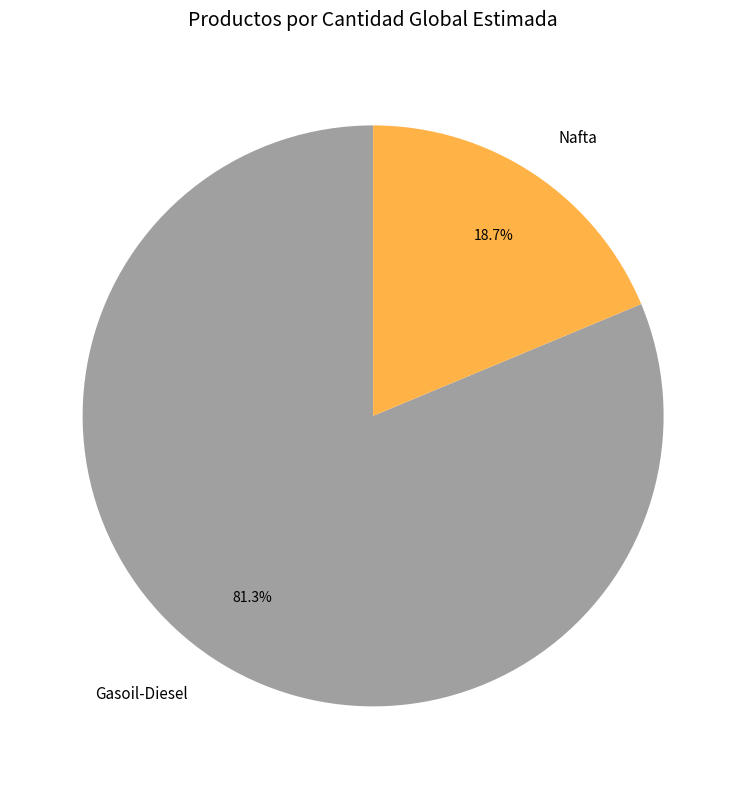

Count the number of slices in the pie.

2